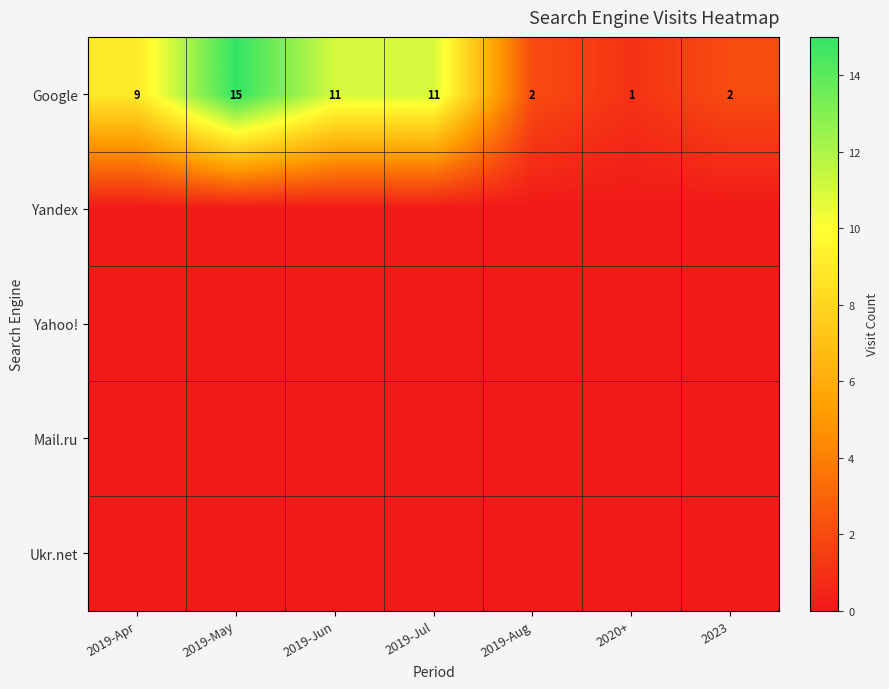

At which label does Google reach its peak?

2019-May